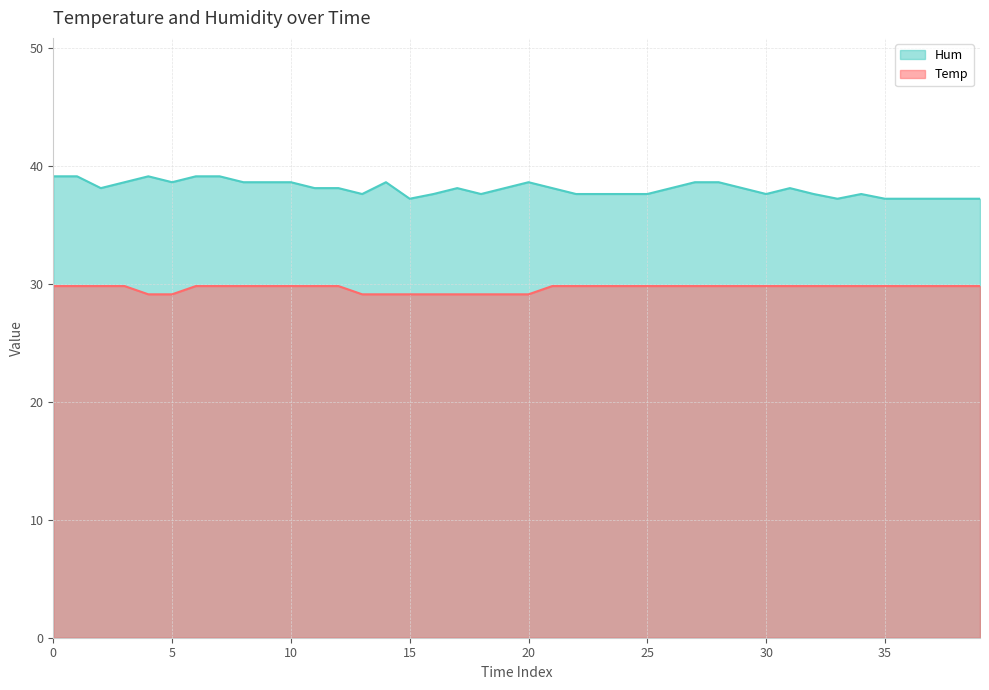

What is the greatest value displayed?

39.1